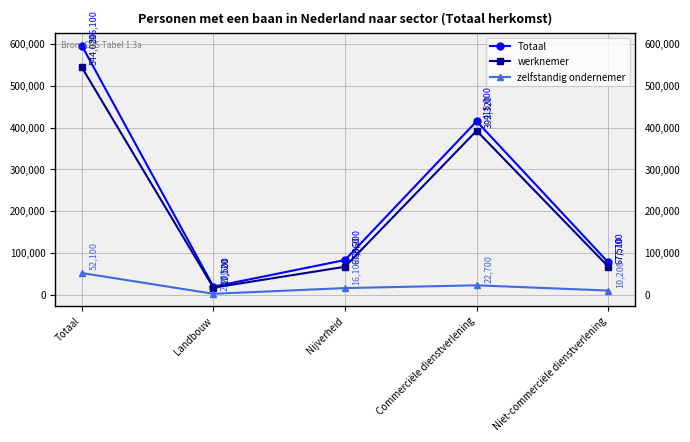

Does the chart display data point markers on the line(s)?

Yes